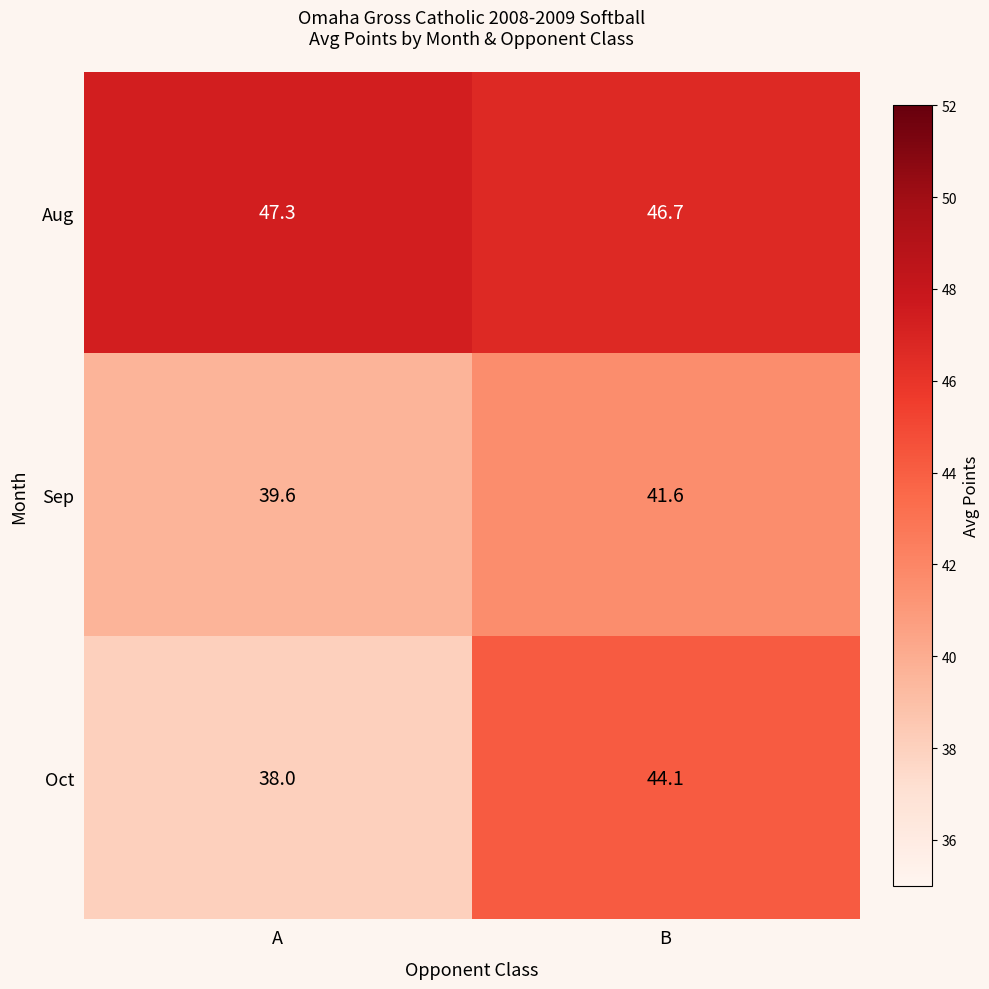

Read the Aug value at B.

46.7